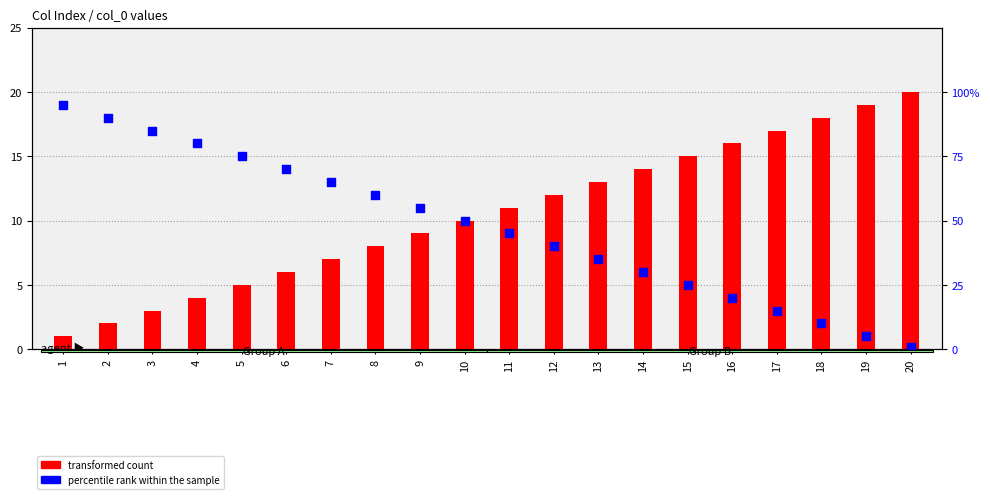

What are all the series names shown in the legend?

transformed count, percentile rank within the sample